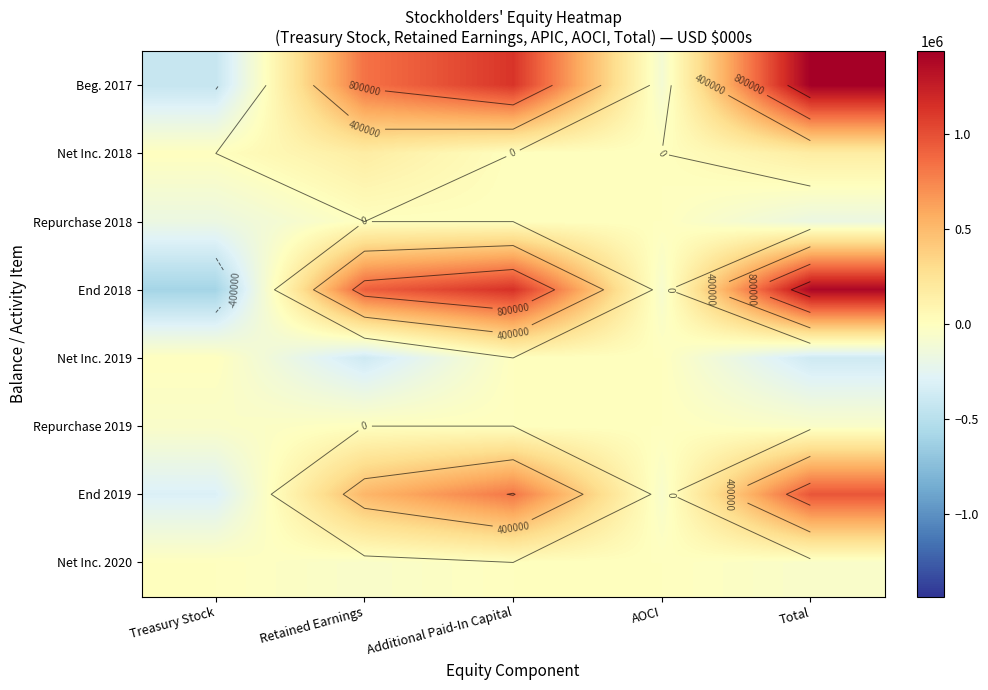

Where is Net Inc. 2020 nearest to the value -27581?

Total